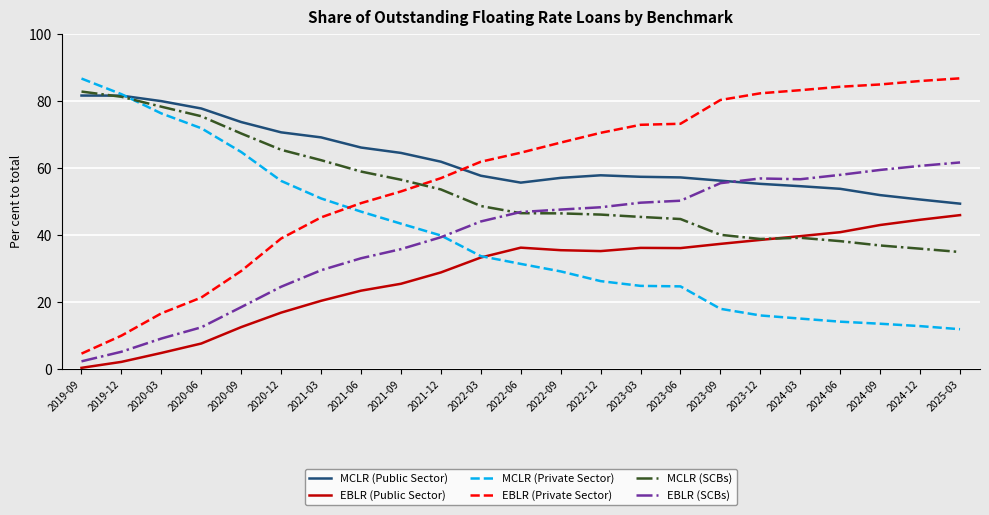

What is the difference between the highest and lowest values at 2022-09?

38.4